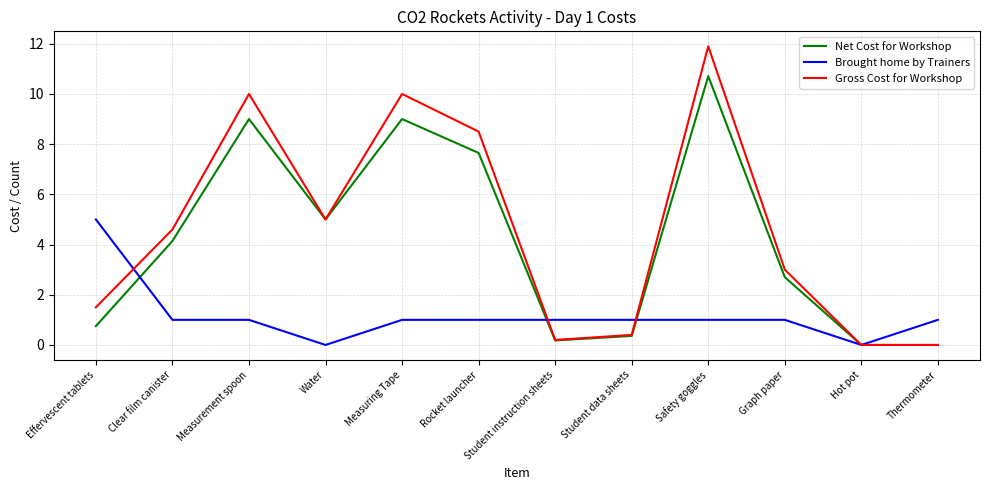

Reading left to right, transcribe all the data shown in this chart.

Net Cost for Workshop: Effervescent tablets=0.8	Clear film canister=4.1	Measurement spoon=9.0	Water=5.0	Measuring Tape=9.0	Rocket launcher=7.7	Student instruction sheets=0.2	Student data sheets=0.4	Safety goggles=10.7	Graph paper=2.7	Hot pot=0.0	Thermometer=0.0
Brought home by Trainers: Effervescent tablets=5.0	Clear film canister=1.0	Measurement spoon=1.0	Water=0.0	Measuring Tape=1.0	Rocket launcher=1.0	Student instruction sheets=1.0	Student data sheets=1.0	Safety goggles=1.0	Graph paper=1.0	Hot pot=0.0	Thermometer=1.0
Gross Cost for Workshop: Effervescent tablets=1.5	Clear film canister=4.6	Measurement spoon=10.0	Water=5.0	Measuring Tape=10.0	Rocket launcher=8.5	Student instruction sheets=0.2	Student data sheets=0.4	Safety goggles=11.9	Graph paper=3.0	Hot pot=0.0	Thermometer=0.0